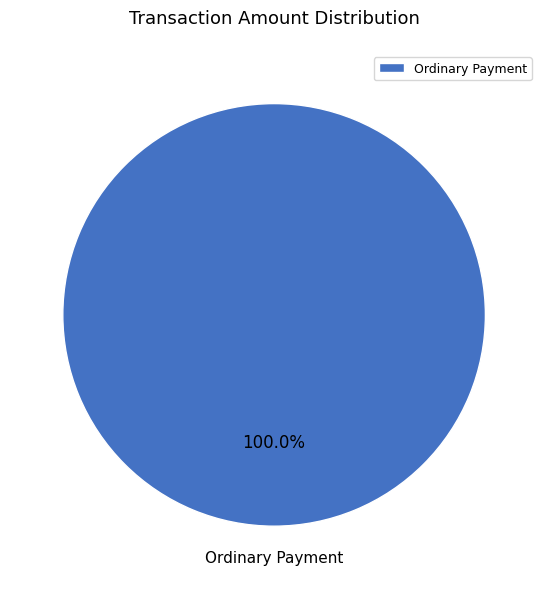

Rank the categories by value from highest to lowest.

Ordinary Payment